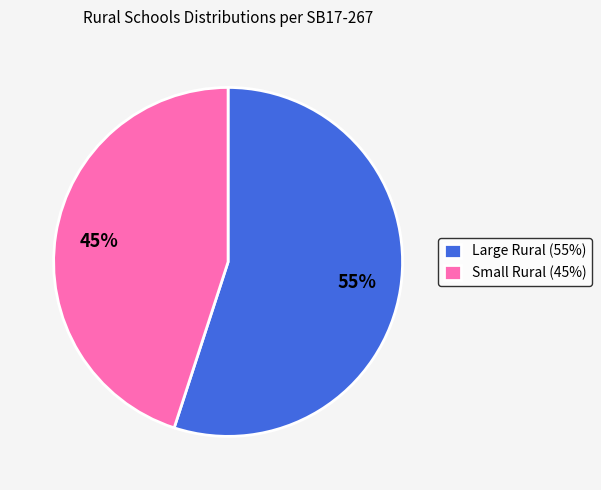

To the nearest percent, what percentage of the pie is Small Rural (45%)?

45%